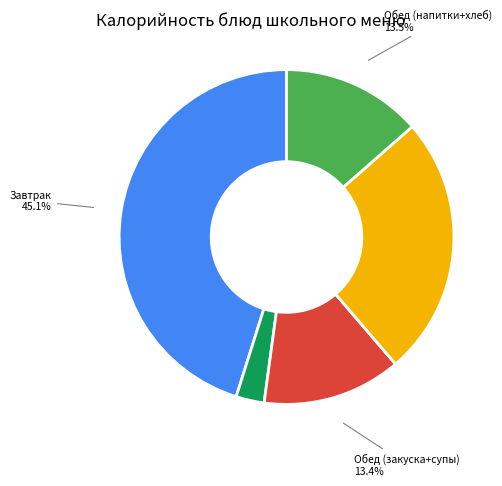

Between Обед (закуска+супы) and Завтрак 2 (фрукты), which is larger?

Обед (закуска+супы)